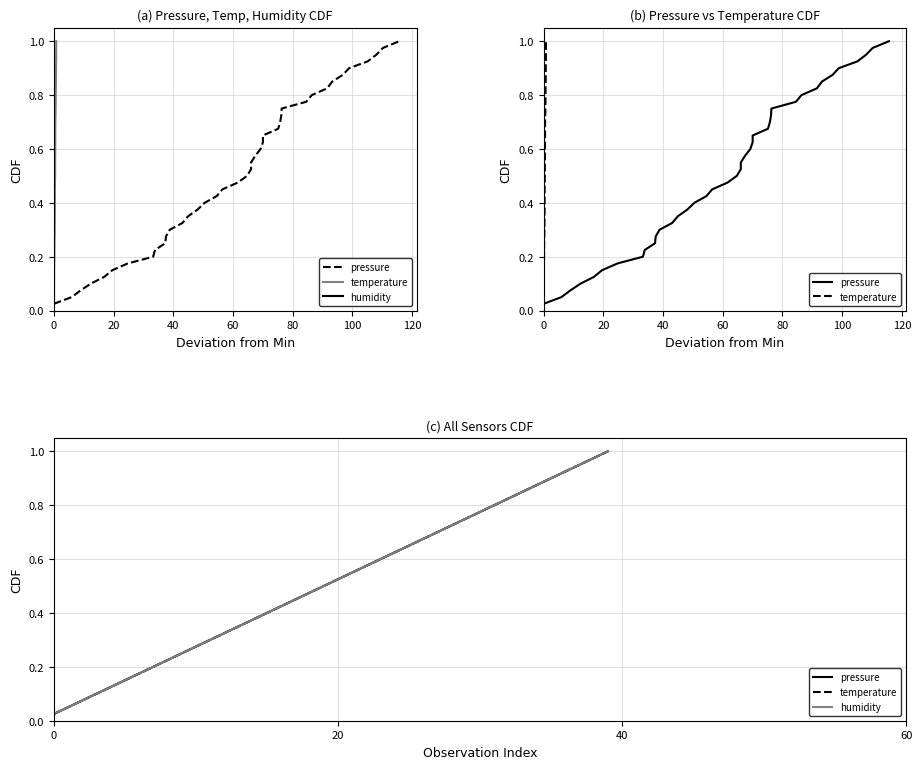

What is the label of the 13th point from the right?

27